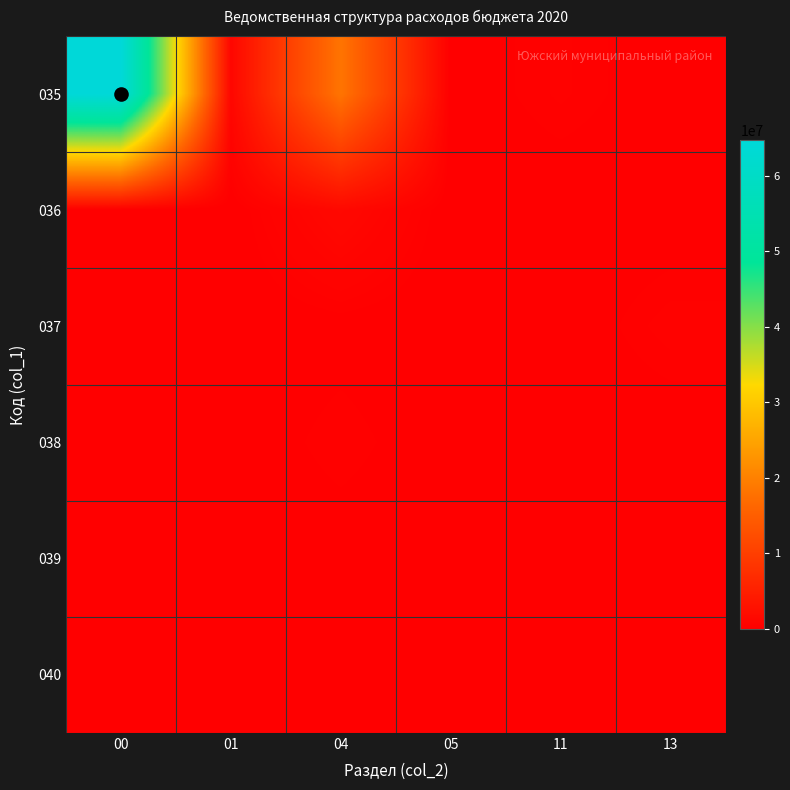

Reading left to right, transcribe all the data shown in this chart.

035: 00=64704972.7	01=1119908.1	04=18261544.2	05=18862.0	11=418352.8	13=35000.0
036: 00=0.0	01=0.0	04=1440193.2	05=0.0	11=0.0	13=15000.0
037: 00=0.0	01=0.0	04=104000.0	05=0.0	11=0.0	13=480000.0
038: 00=0.0	01=0.0	04=375732.1	05=0.0	11=0.0	13=0.0
039: 00=0.0	01=0.0	04=61837.1	05=0.0	11=0.0	13=0.0
040: 00=0.0	01=0.0	04=1000.0	05=0.0	11=0.0	13=0.0